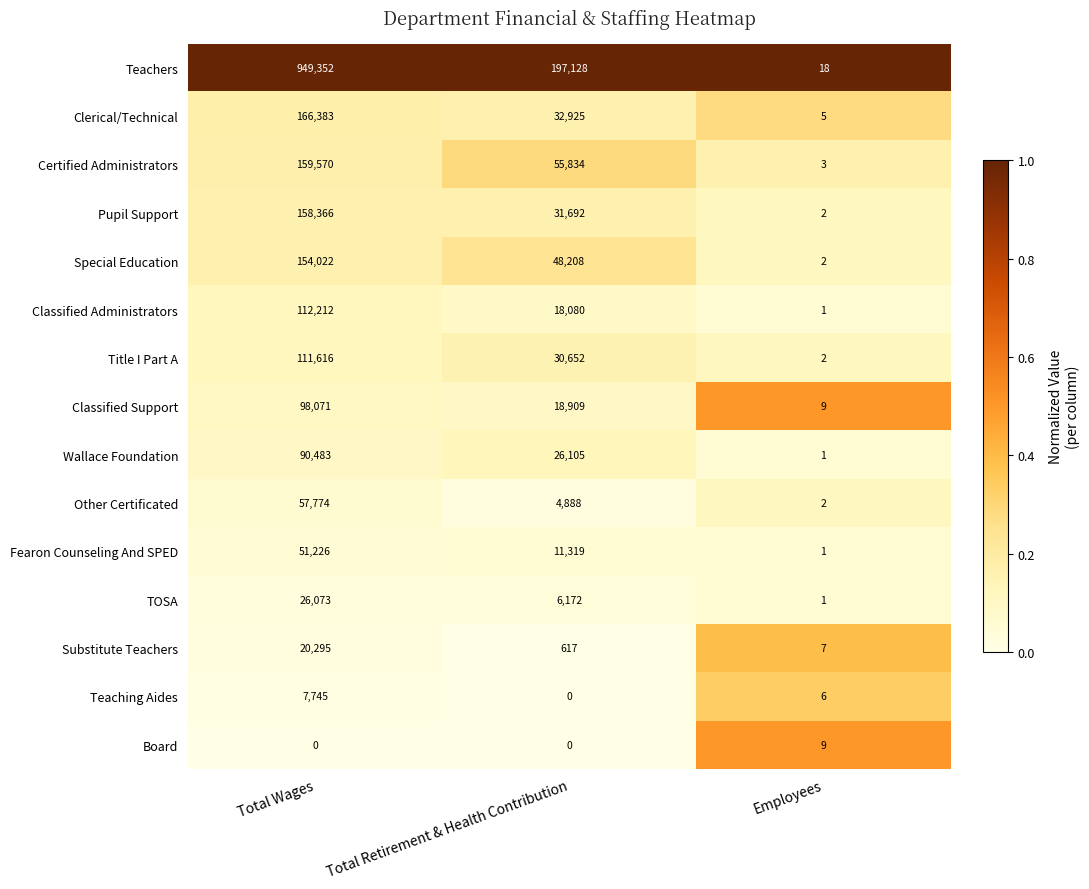

What is the difference between the Special Education values at Total Retirement & Health Contribution and Total Wages?

105814